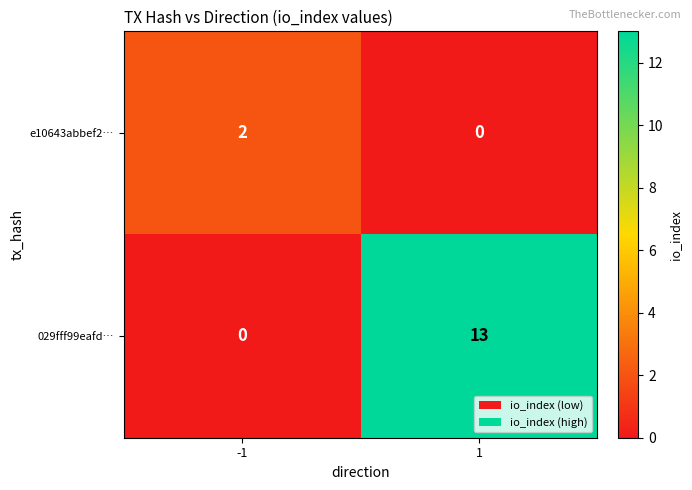

At which category is the sum across all series the highest?

1